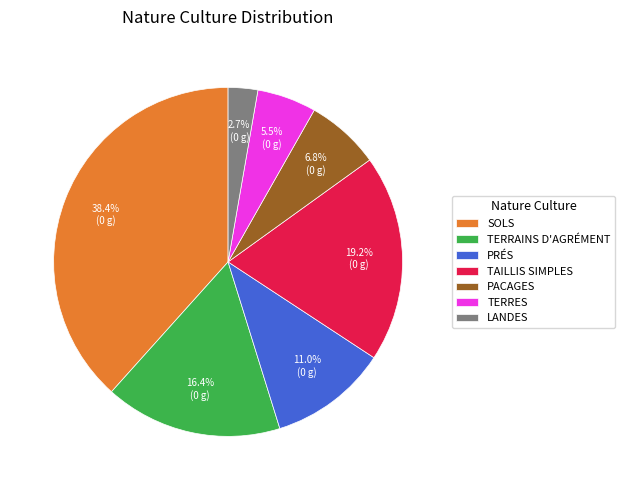

Combined, do PRÉS and LANDES account for over 50%?

No